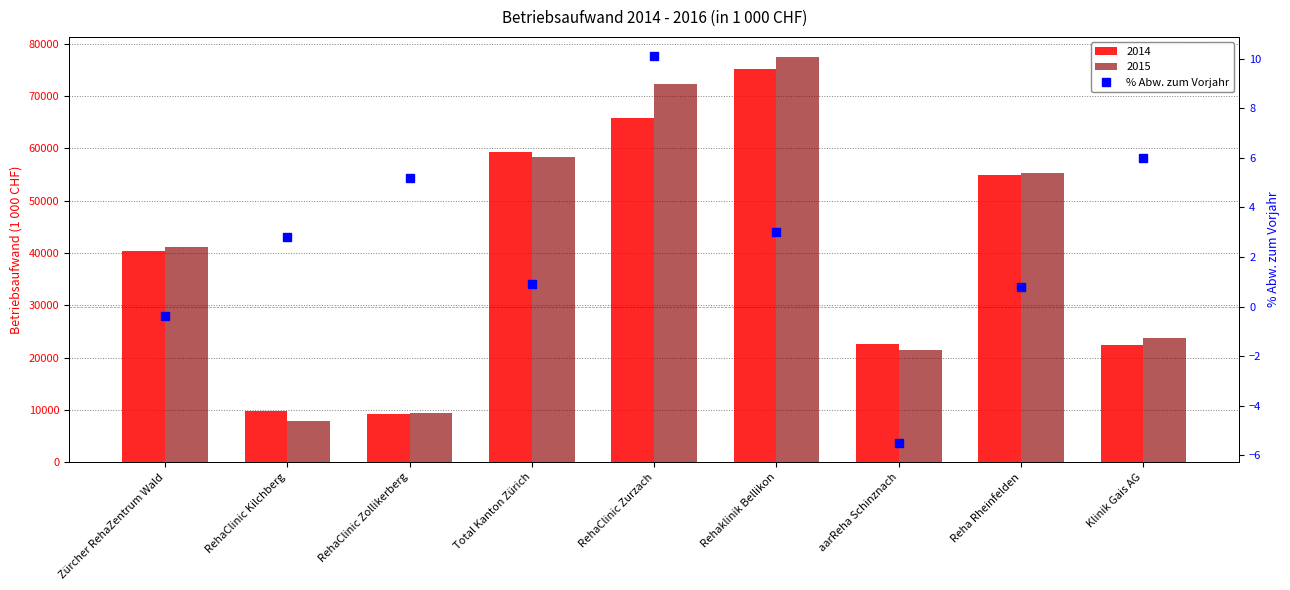

The chart shows a value of 5.2 at RehaClinic Zollikerberg. True or false?

True